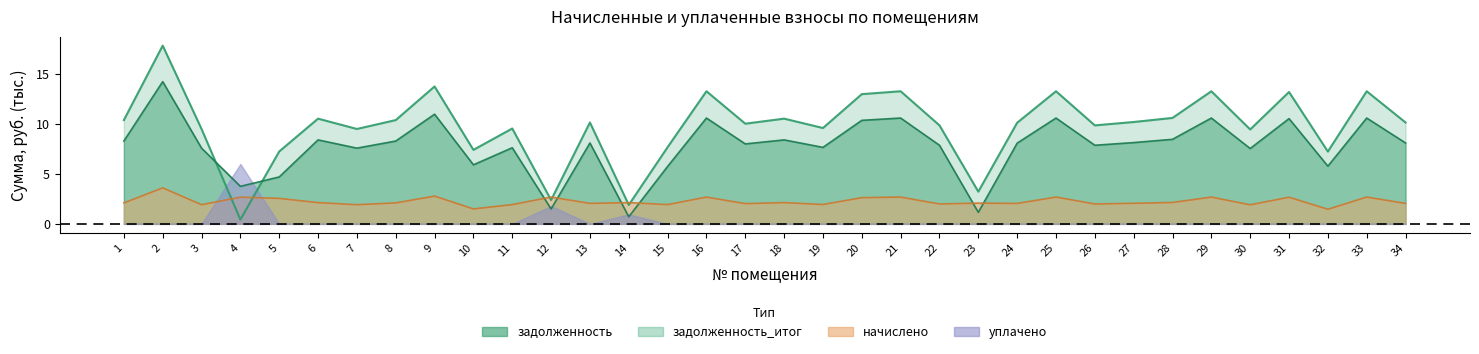

At which category does the chart reach its peak across all series?

2